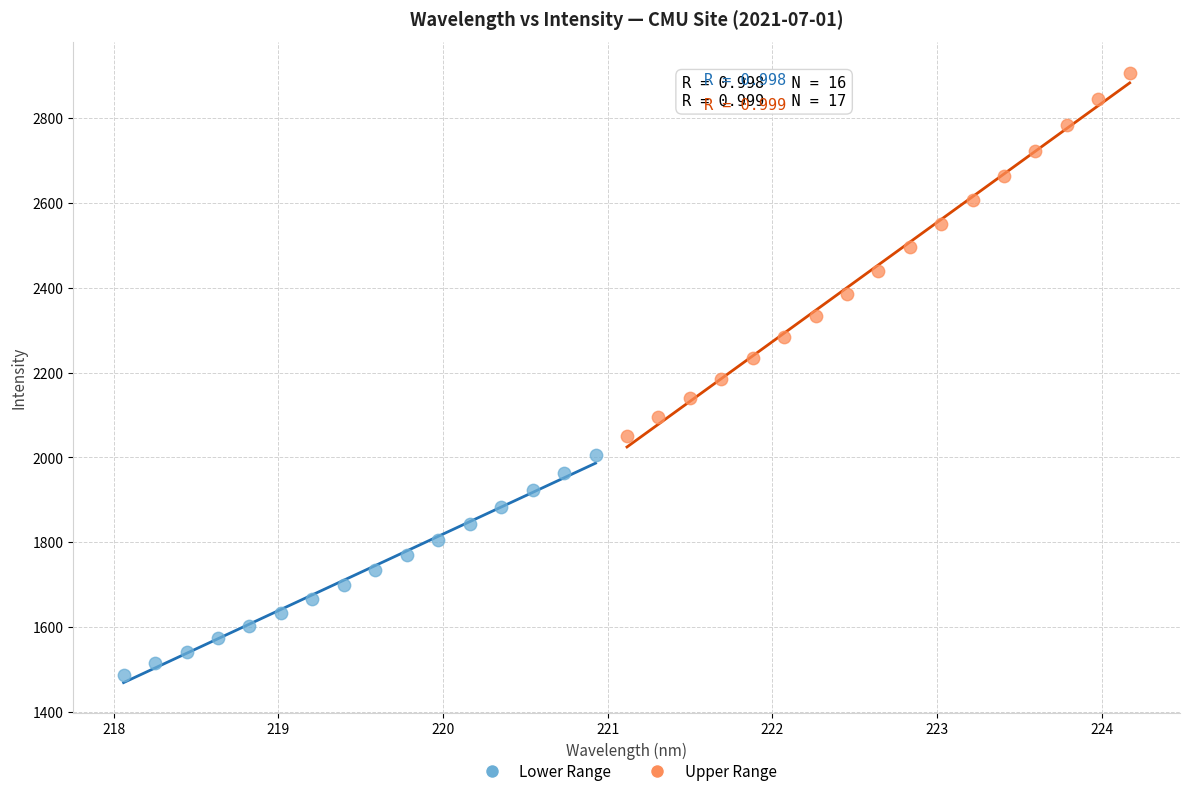

Which series contains the lowest Y value?

Lower Range